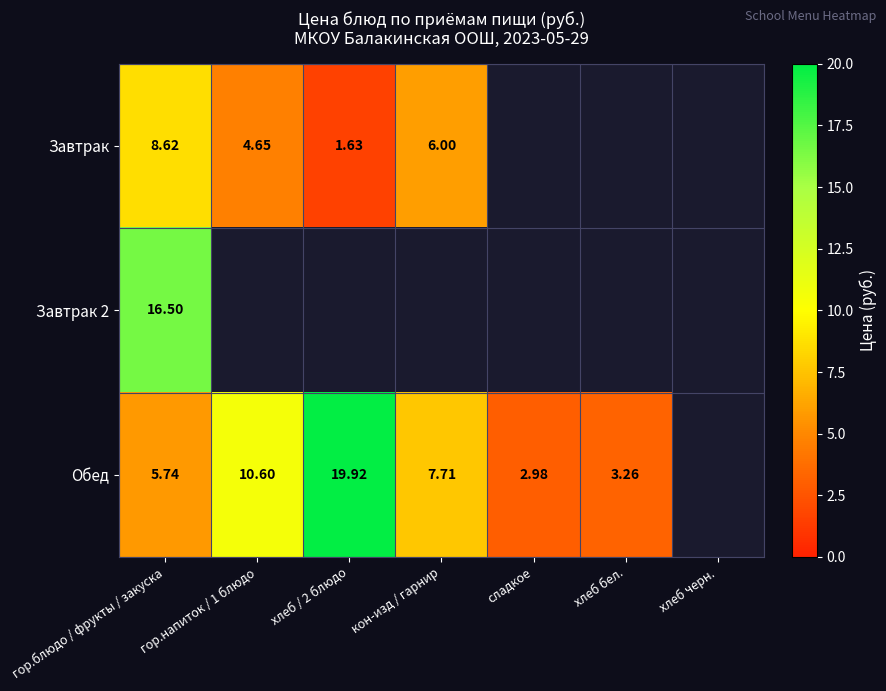

At how many categories does at least one series exceed 17?

1